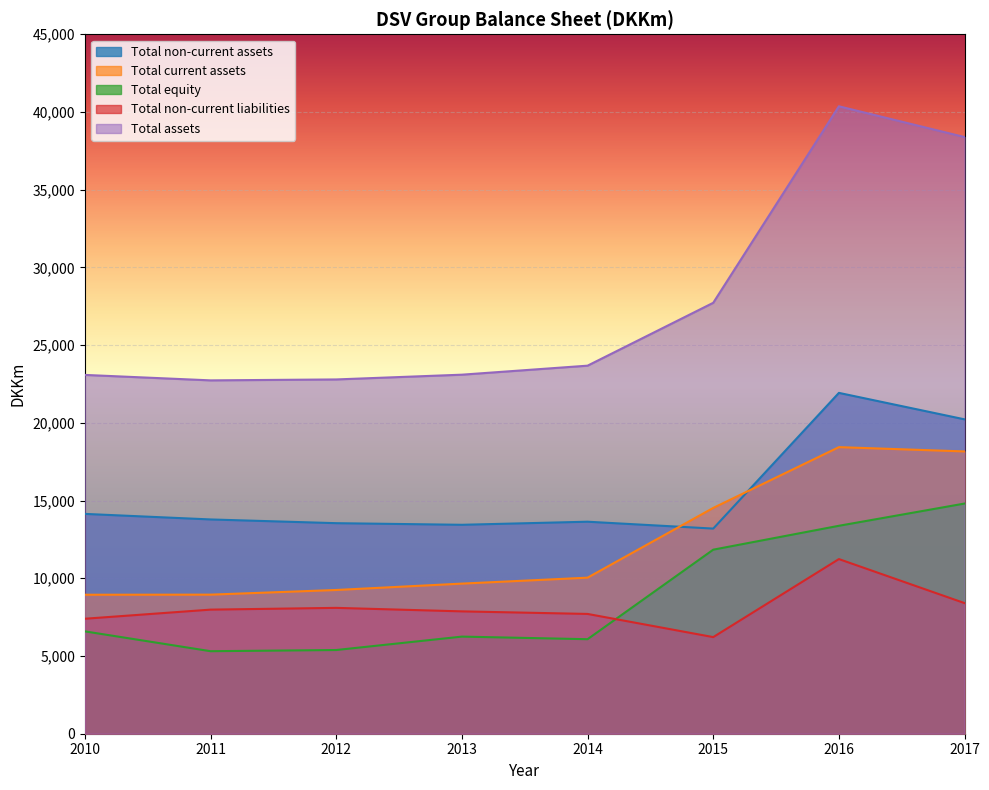

What is the lowest value of the Total equity series?

5309